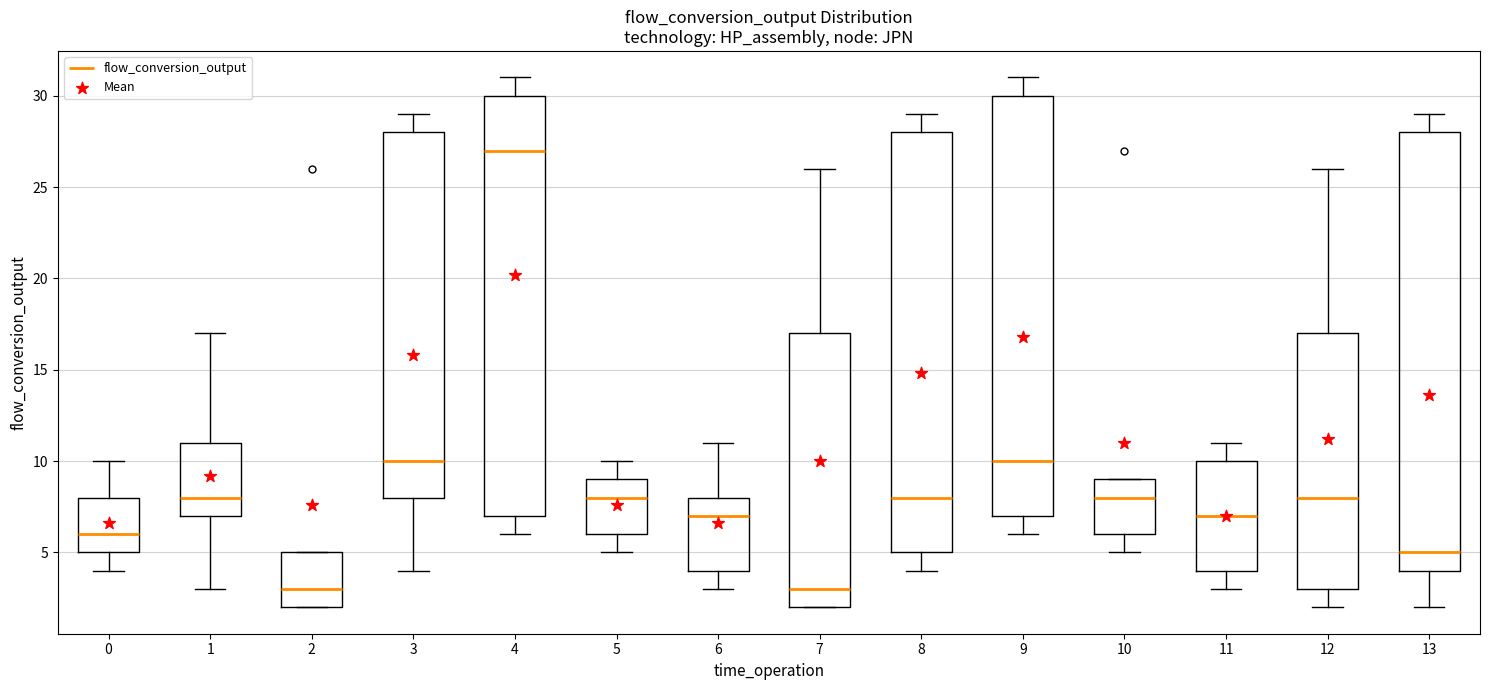

Reading left to right, read every box against the y-axis: the position of its median line, the range the box covers, and the ends of its whiskers. The values are not printed on the chart, so give them approximately, as read against the axis.

0: median 6, box 5 to 8, whiskers 4 to 10
1: median 8, box 7 to 11, whiskers 3 to 17
2: median 3, box 2 to 5, whiskers 2 to 5
3: median 10, box 8 to 28, whiskers 4 to 29
4: median 27, box 7 to 30, whiskers 6 to 31
5: median 8, box 6 to 9, whiskers 5 to 10
6: median 7, box 4 to 8, whiskers 3 to 11
7: median 3, box 2 to 17, whiskers 2 to 26
8: median 8, box 5 to 28, whiskers 4 to 29
9: median 10, box 7 to 30, whiskers 6 to 31
10: median 8, box 6 to 9, whiskers 5 to 9
11: median 7, box 4 to 10, whiskers 3 to 11
12: median 8, box 3 to 17, whiskers 2 to 26
13: median 5, box 4 to 28, whiskers 2 to 29